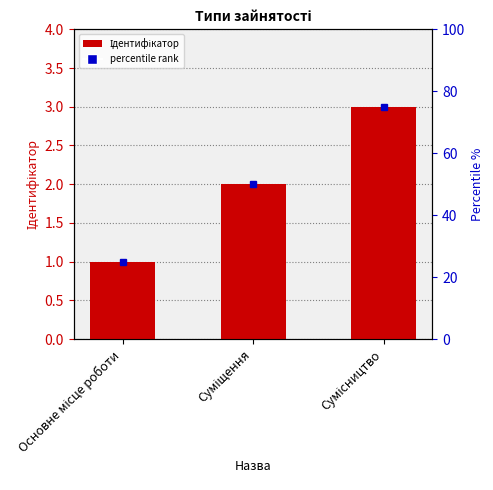

What is the average value?

2